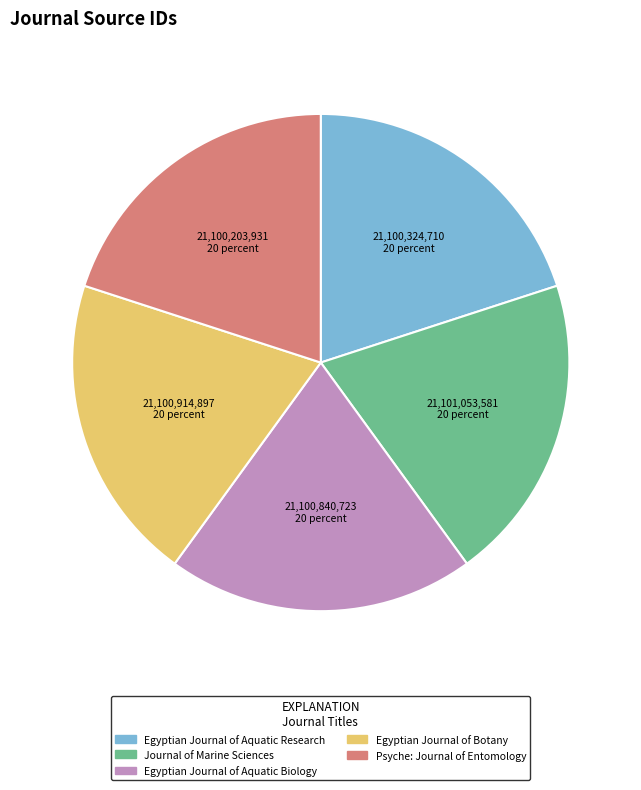

Is there a majority slice in this chart?

No